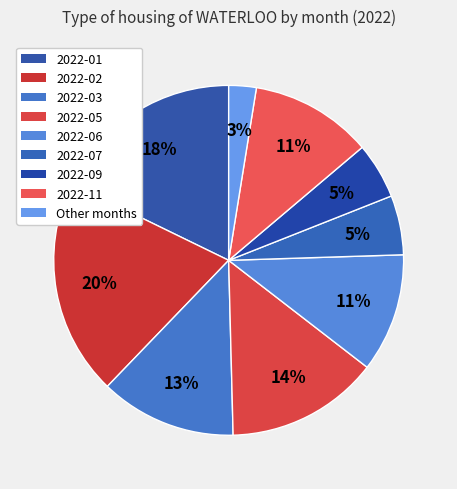

How many slices are in this pie chart?

9